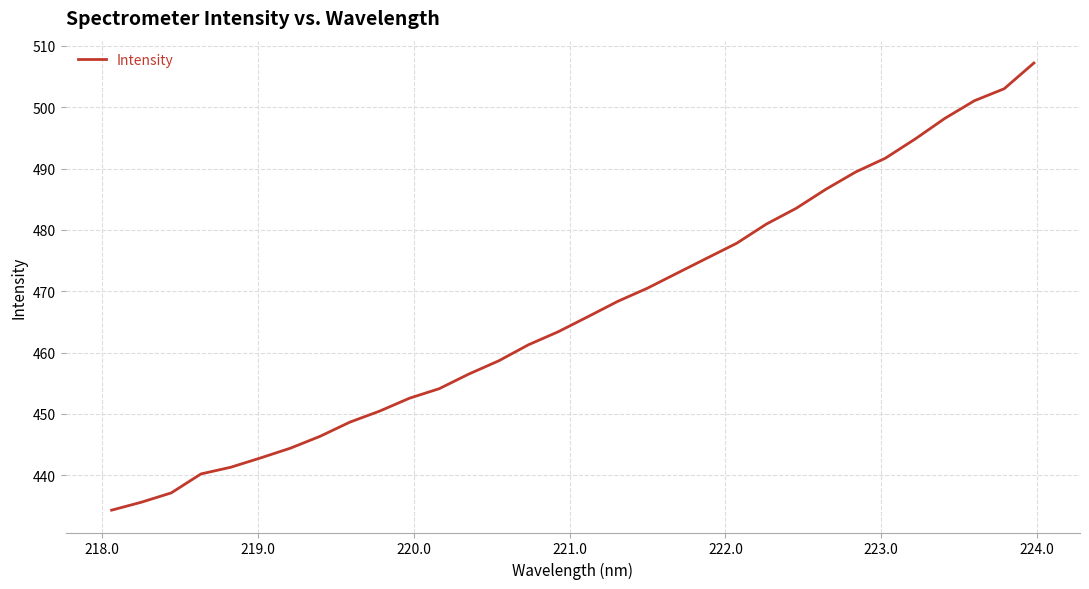

What is the minimum value shown in the chart?

434.3